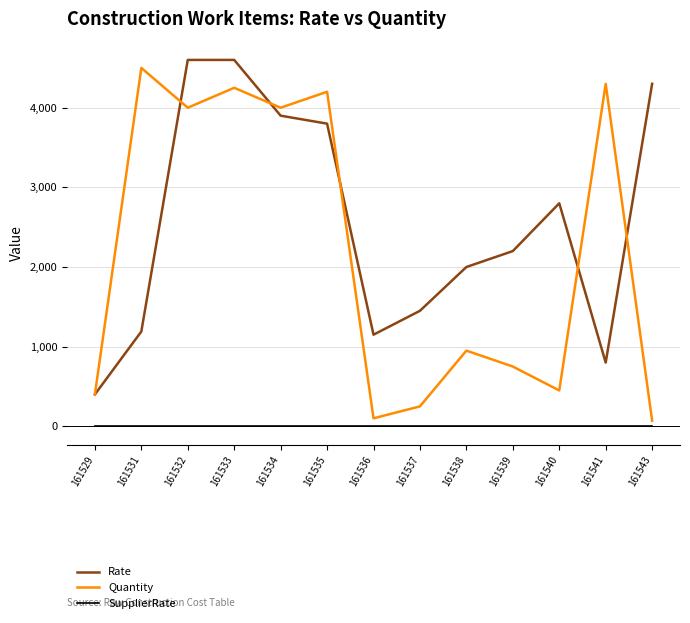

Is the value of SupplierRate at 161537 greater than the value of Quantity at 161535?

No